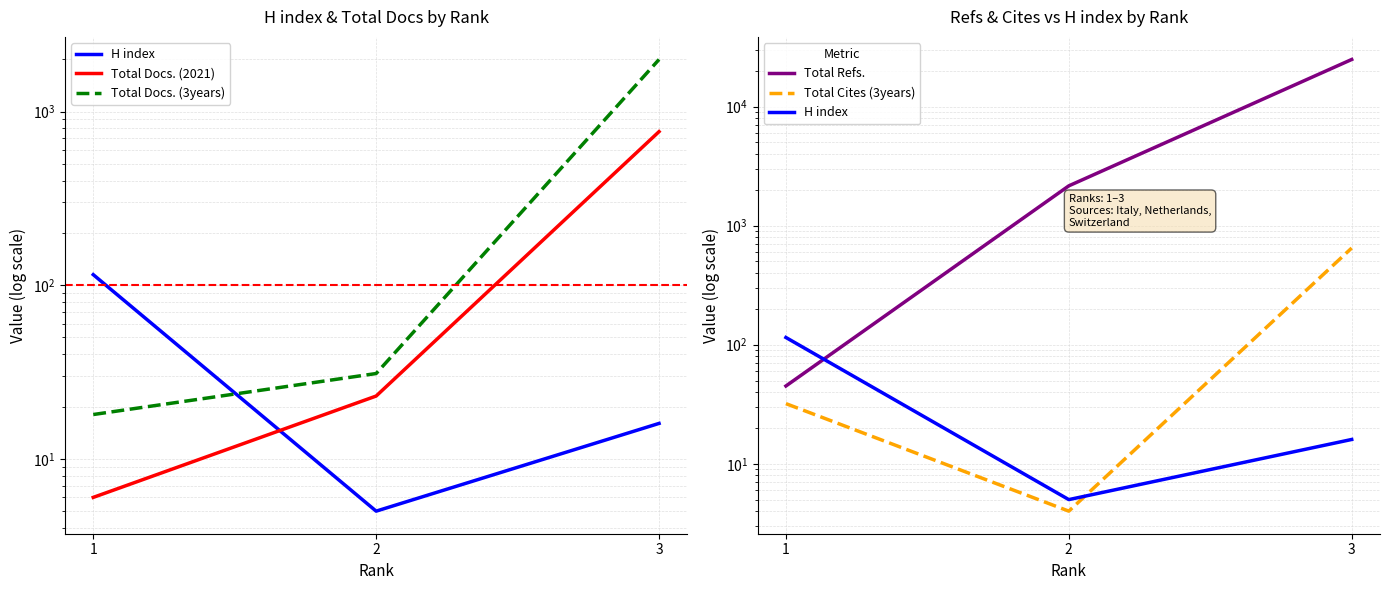

At which label does H index reach its minimum?

2